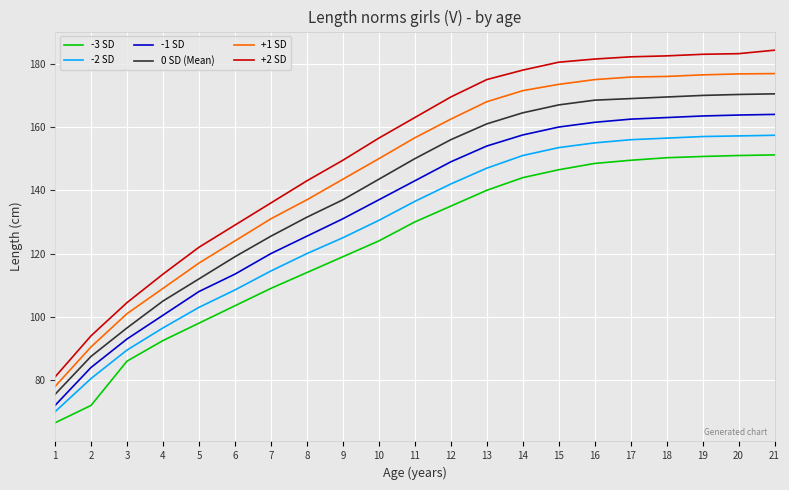

What is the minimum value shown in the chart?

66.5